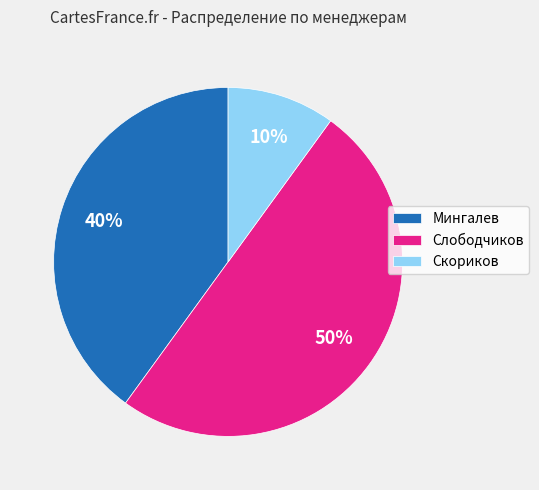

Which slice is the largest?

Слободчиков